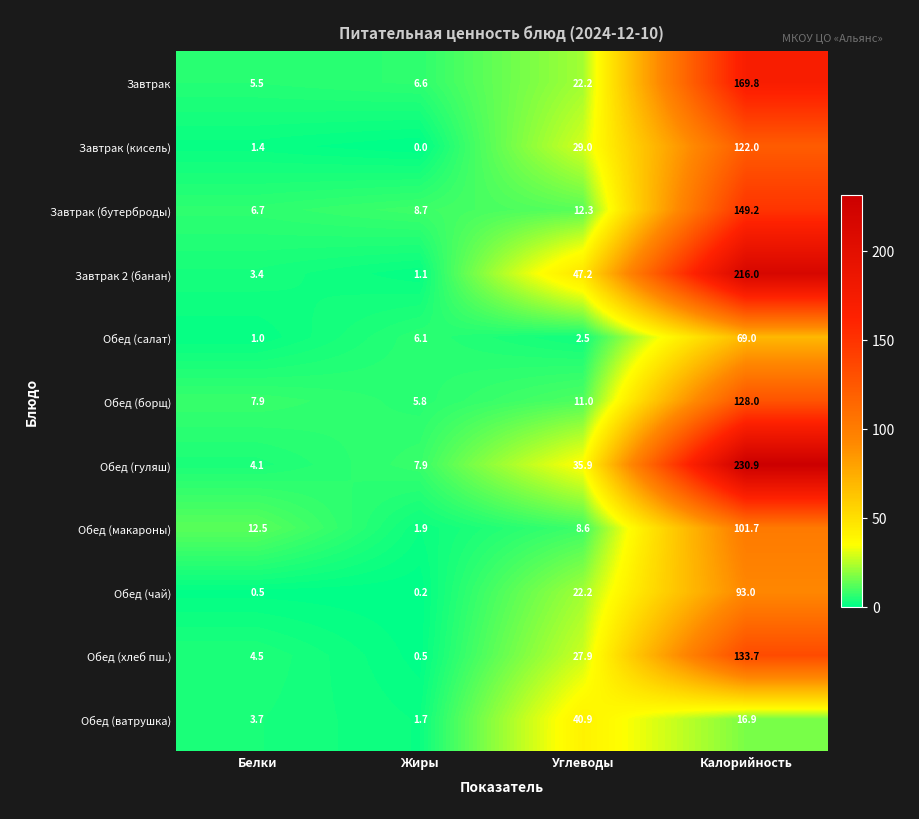

How many data points in Завтрак (кисель) are less than 29?

2